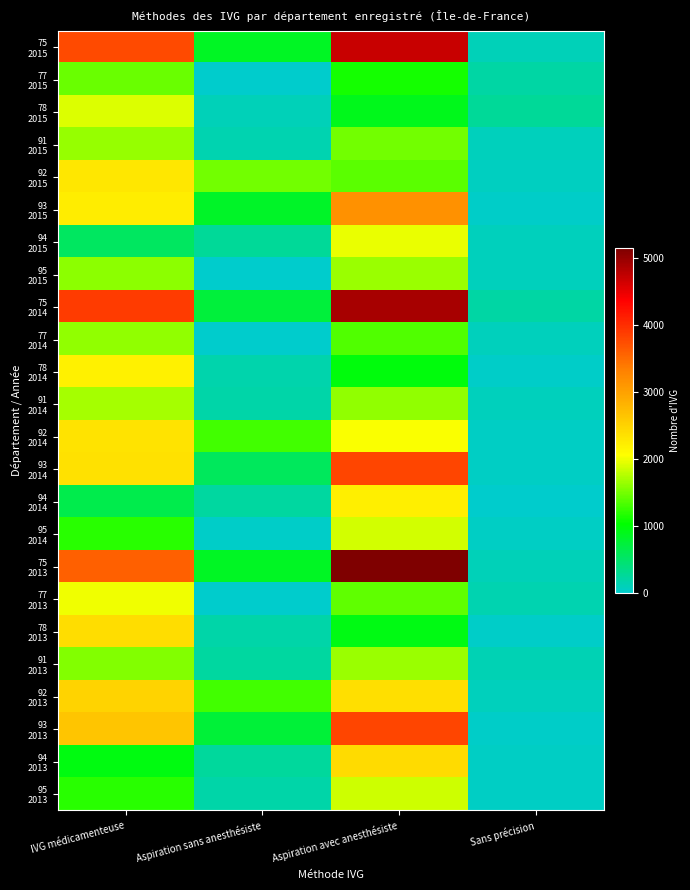

Count the number of data series in this chart.

24